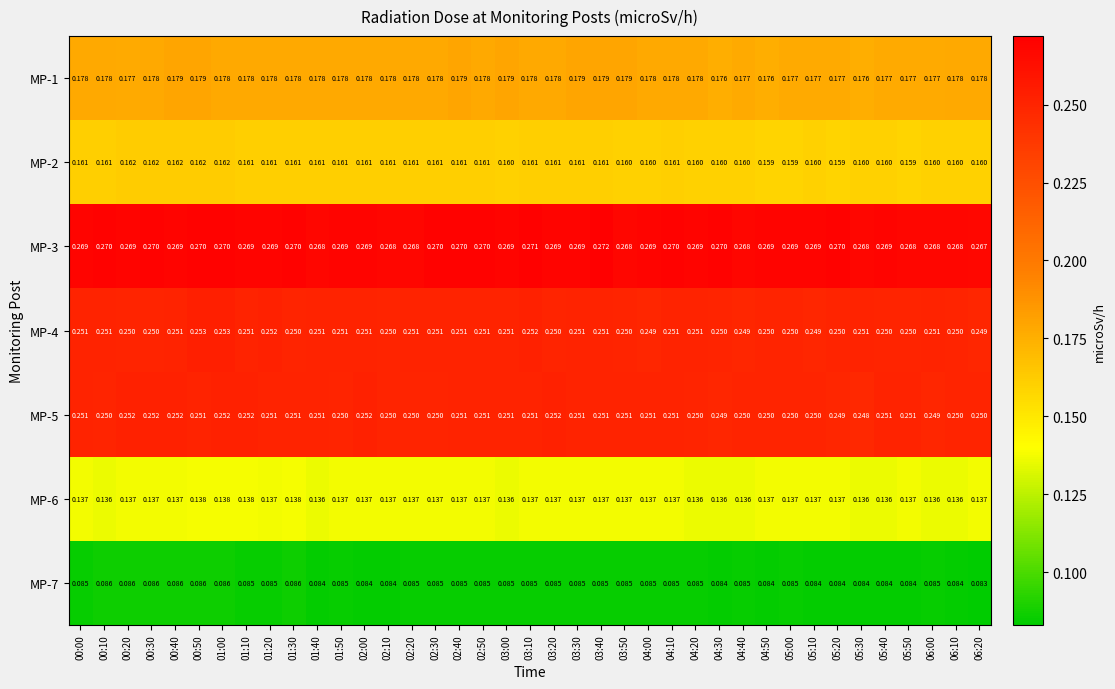

Is the value of MP-5 at 03:30 greater than the value of MP-1 at 06:00?

Yes